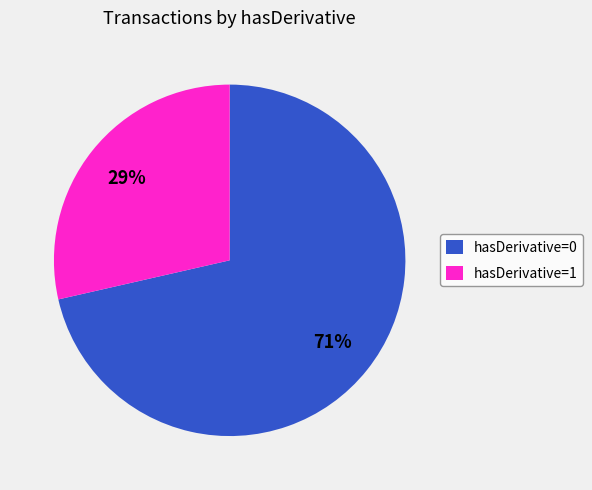

Rank the categories by value from highest to lowest.

hasDerivative=0, hasDerivative=1